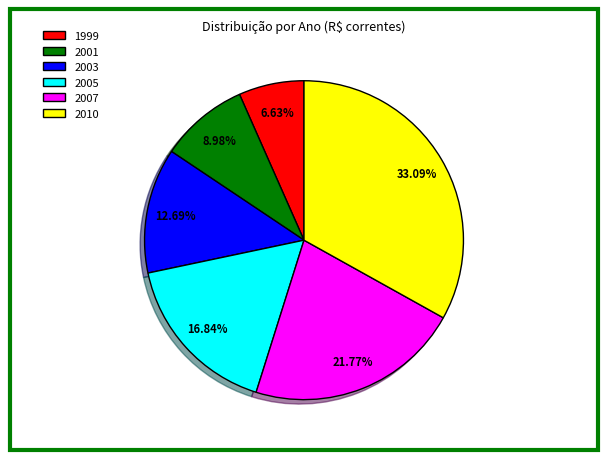

How much of the chart is everything except 2001?

91.0%